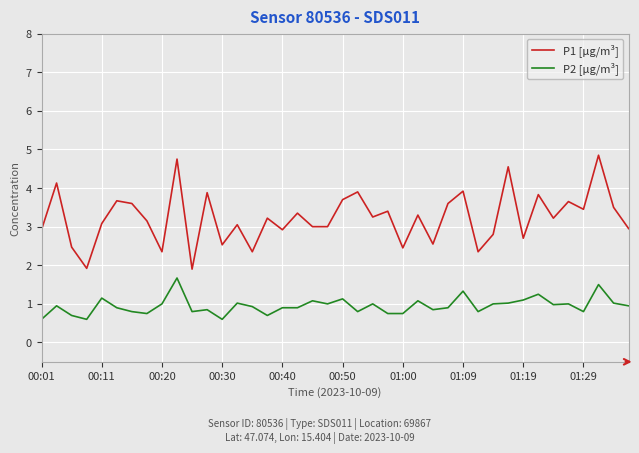

List the series in order of their peak value, lowest first.

P2 [µg/m³], P1 [µg/m³]